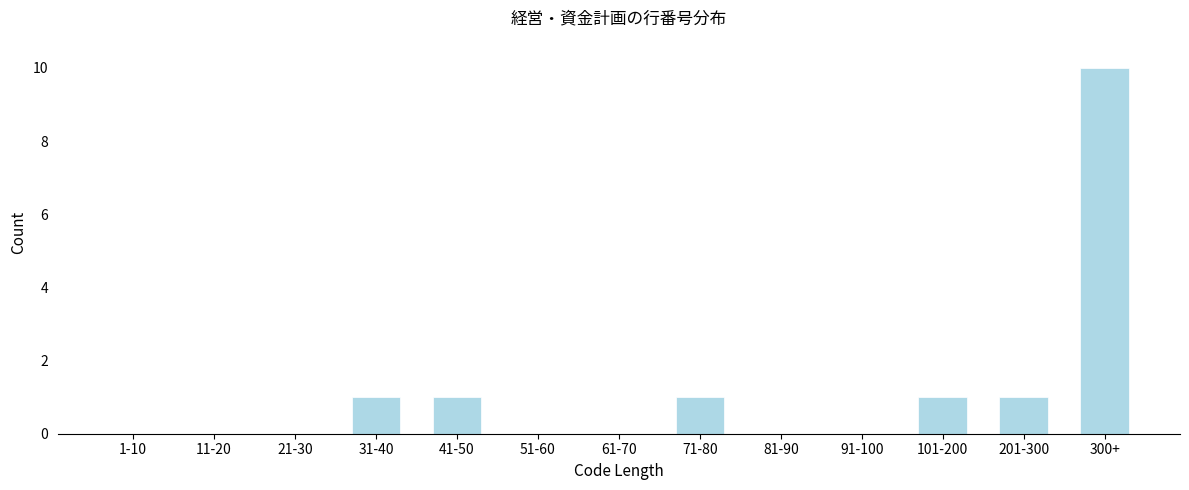

Reading right to left, transcribe all the data shown in this chart.

300+=10	201-300=1	101-200=1	91-100=0	81-90=0	71-80=1	61-70=0	51-60=0	41-50=1	31-40=1	21-30=0	11-20=0	1-10=0